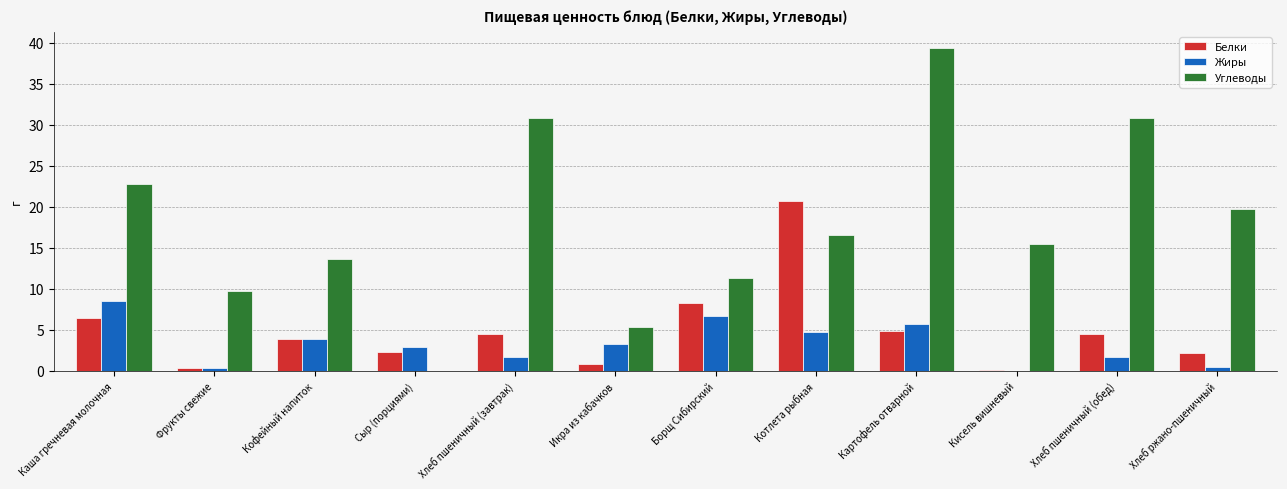

How many data points in Углеводы are above 16?

6